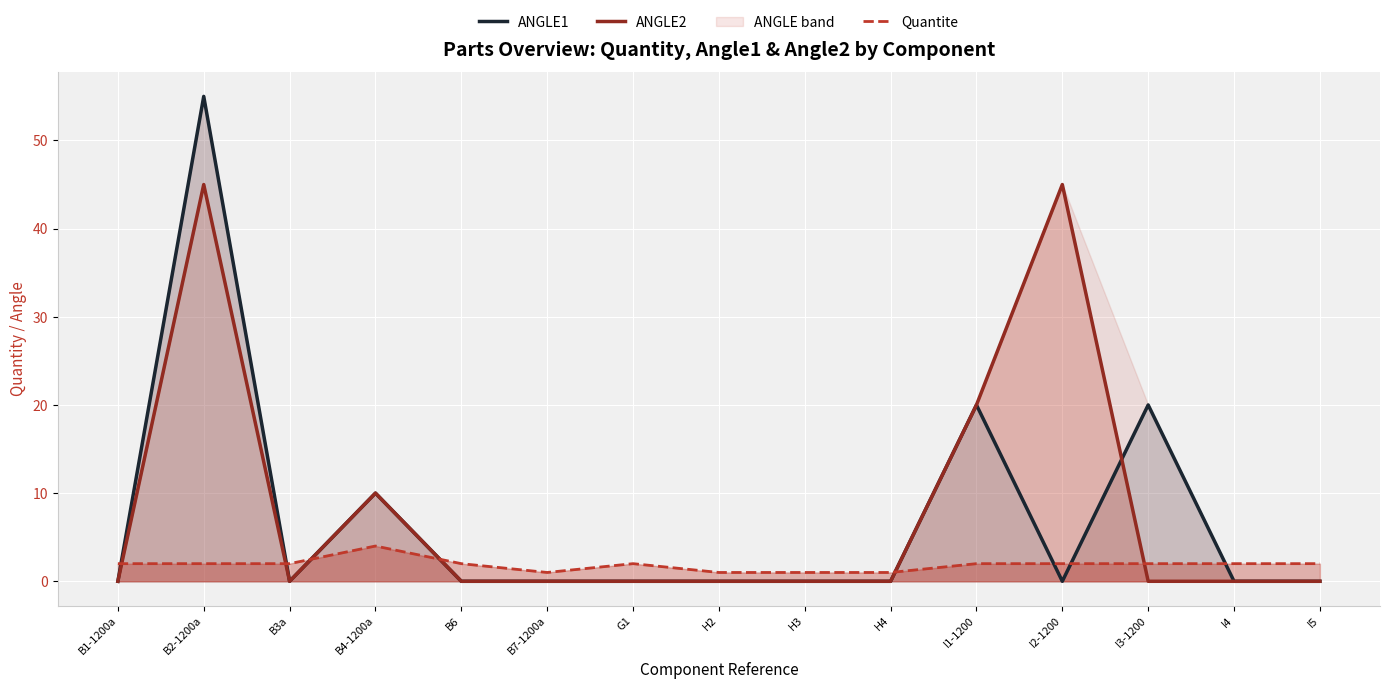

What is the difference between the highest and lowest values at I4?

2